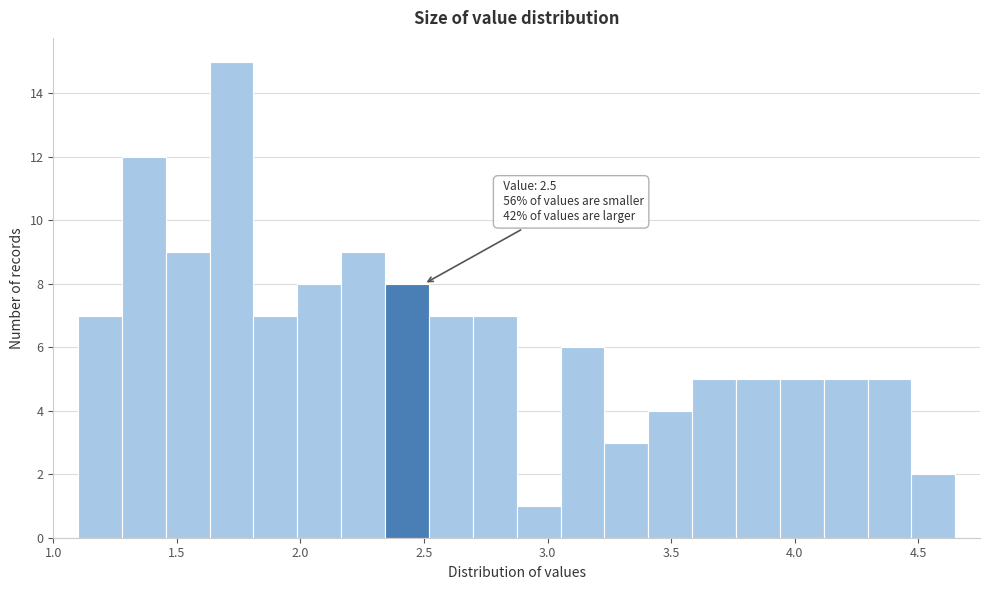

Read against the x-axis, roughly where is the centre of the tallest bar?

1.70